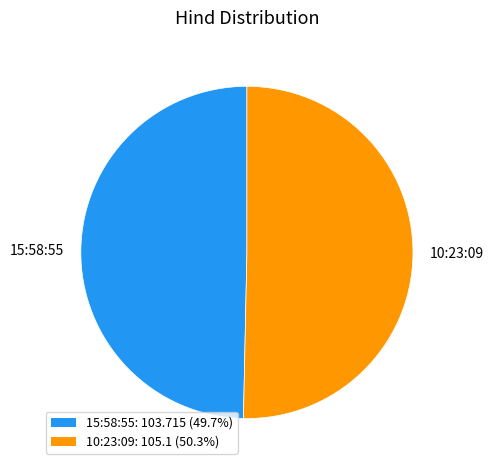

Which category has the biggest portion of the pie?

10:23:09